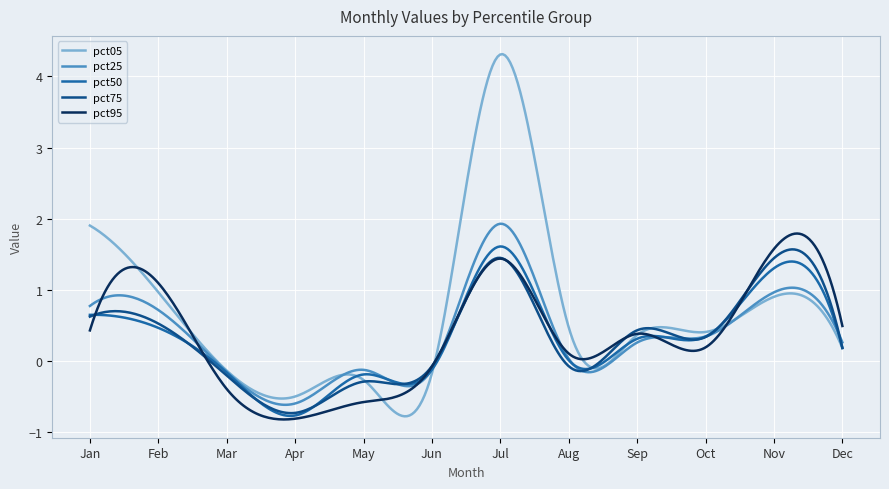

Count the number of categories in the chart.

300